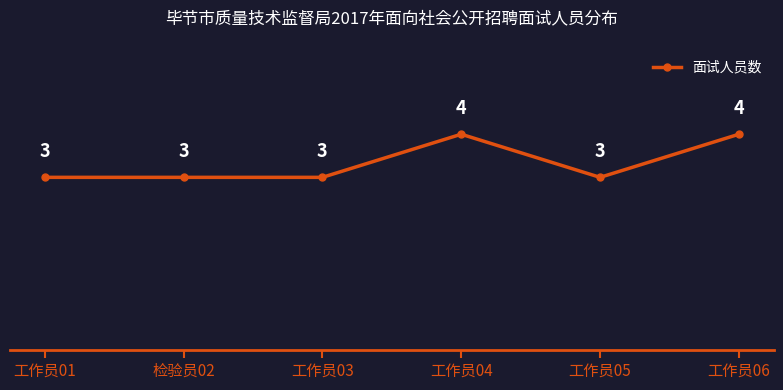

Does the chart display data point markers on the line(s)?

Yes